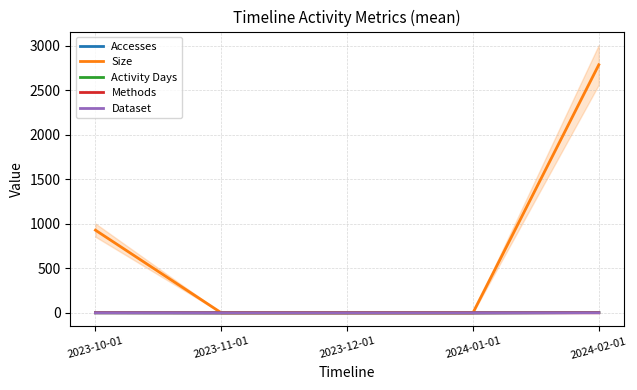

At which category is the sum across all series the highest?

2024-02-01